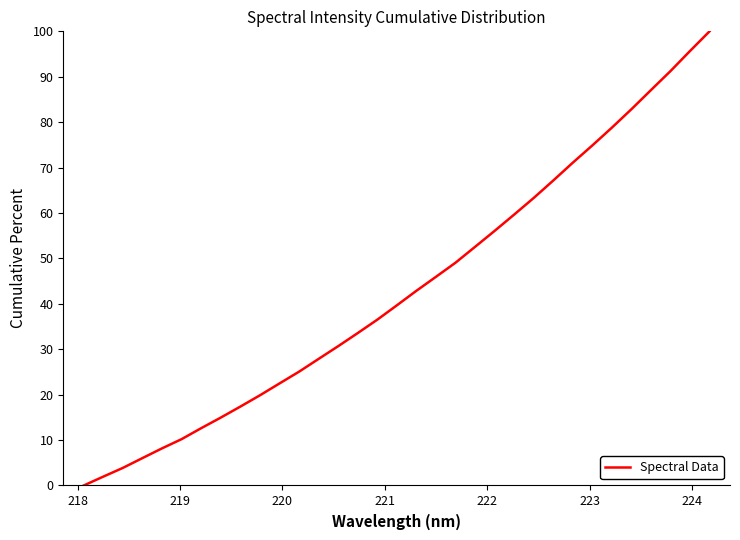

Reading right to left, what are all the values shown in this chart?

100.0	95.7	91.2	87.1	82.8	78.8	74.9	71.1	67.1	63.3	59.7	56.1	52.5	49.1	45.9	42.9	39.7	36.5	33.6	30.7	27.9	25.1	22.5	19.9	17.4	15.0	12.6	10.2	8.2	6.0	3.9	2.0	0.0